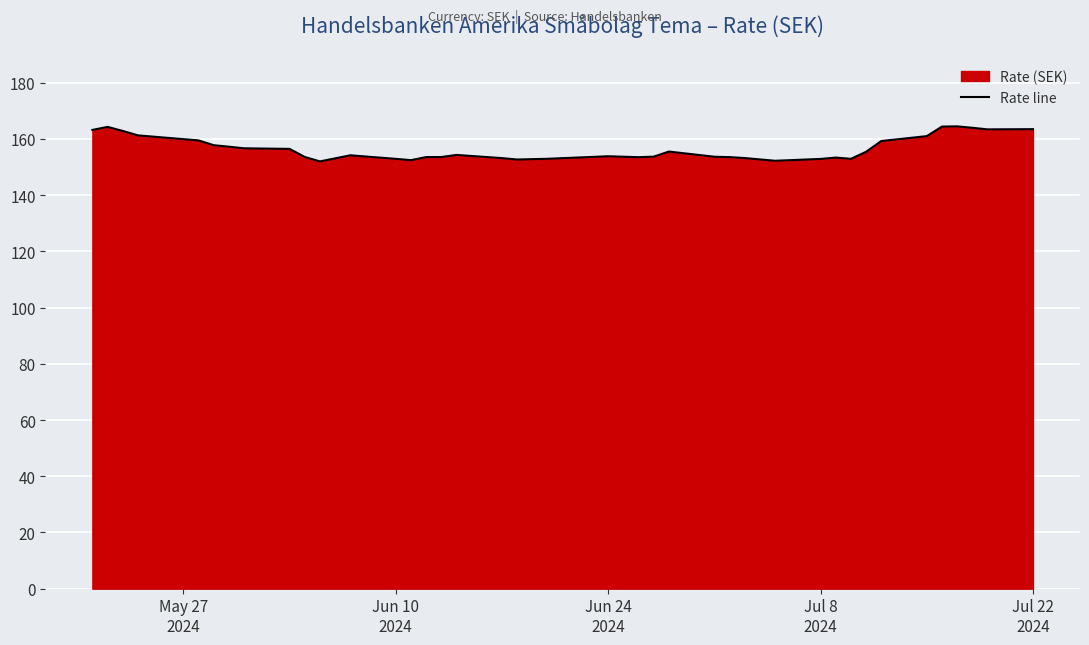

What is the difference between the maximum and minimum values?

12.5